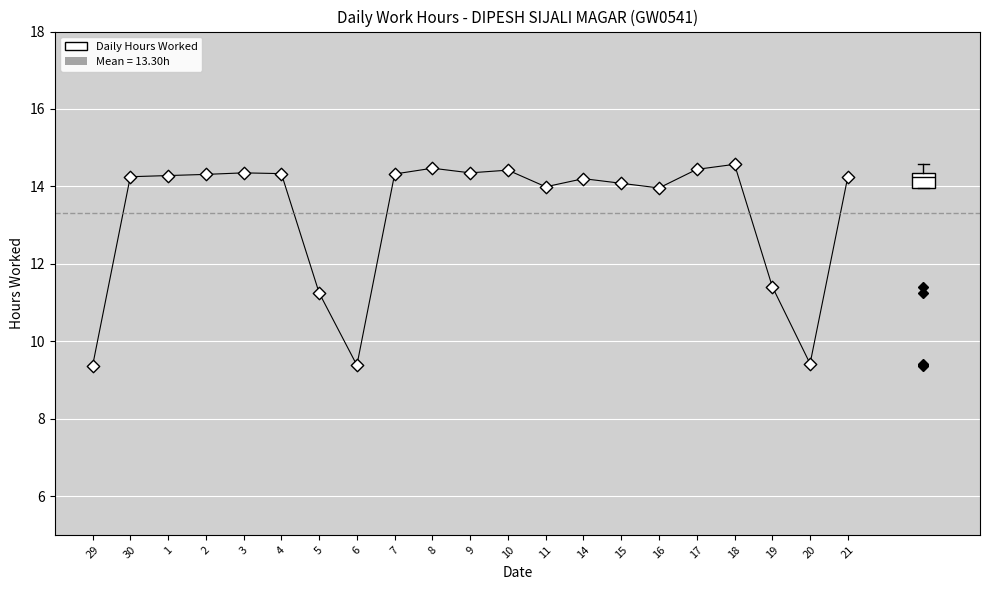

Transcribe this box plot: give where the median line is, the range the box spans, and where the two whiskers end, as read against the y-axis. The values are not printed on the chart, so give them approximately, as read against the axis.

median 14.2, box 14.0 to 14.4, whiskers 14.0 to 14.6